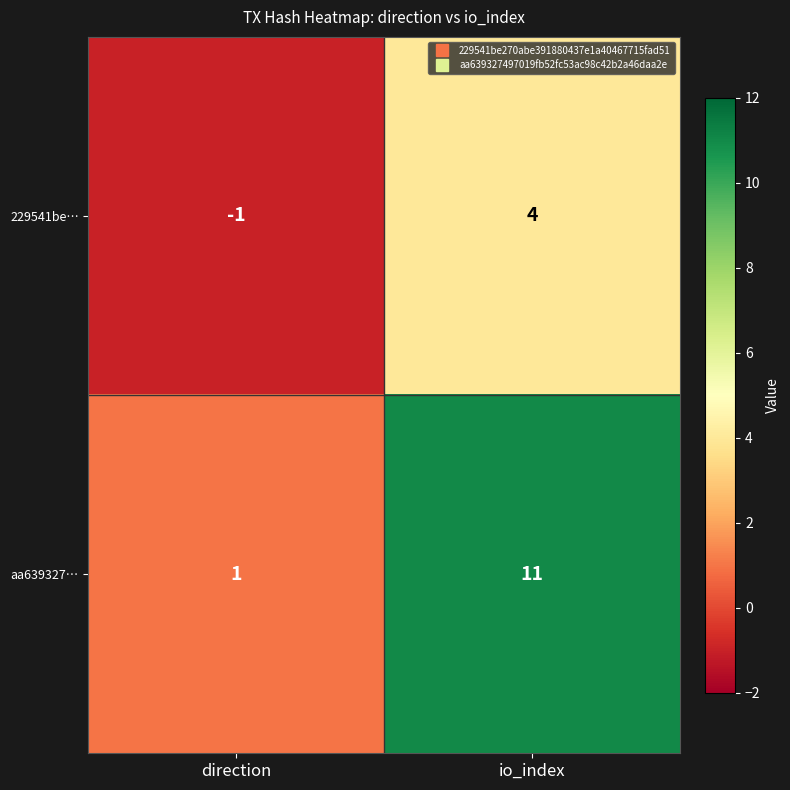

What is the spread (max minus min) of values at direction?

2